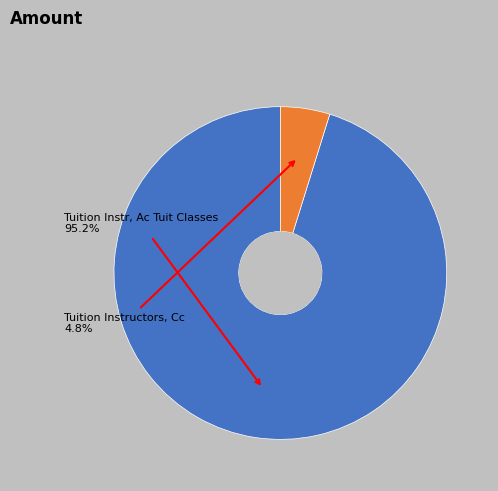

Which slice is the largest?

Tuition Instr, Ac Tuit Classes